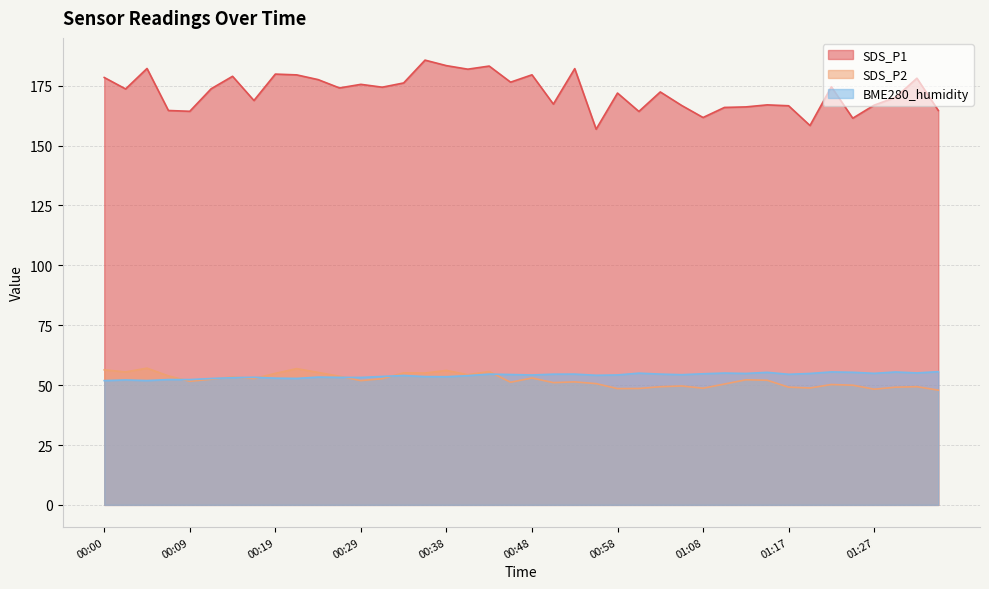

What is the value of the SDS_P2 point at the 16th from the left?

55.0